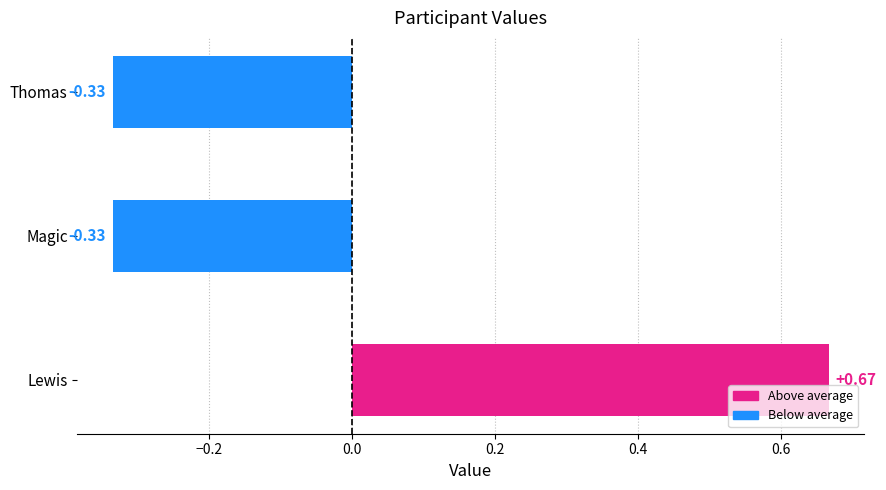

Which category has the highest value across all series?

Lewis